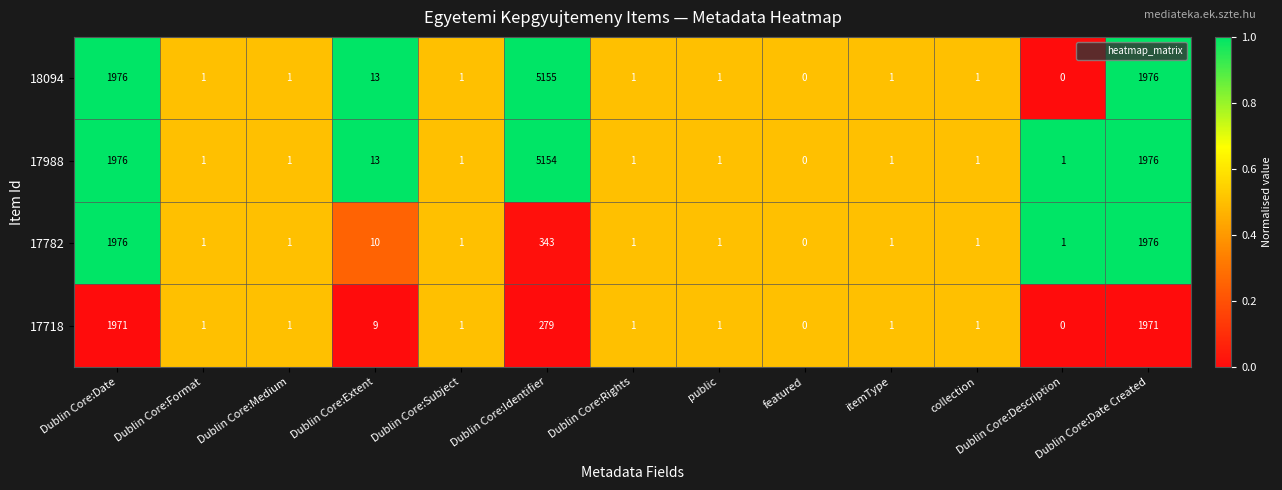

What is the spread (max minus min) of values at Dublin Core:Description?

1